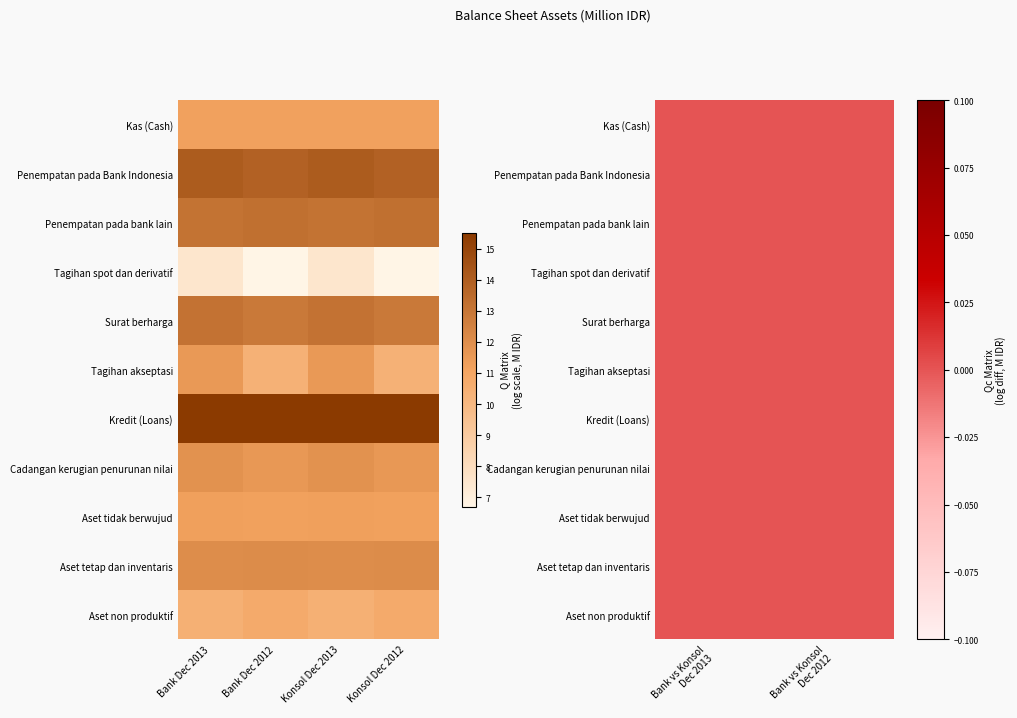

What is the difference between the highest and lowest values at Konsol Dec 2012?

8.8